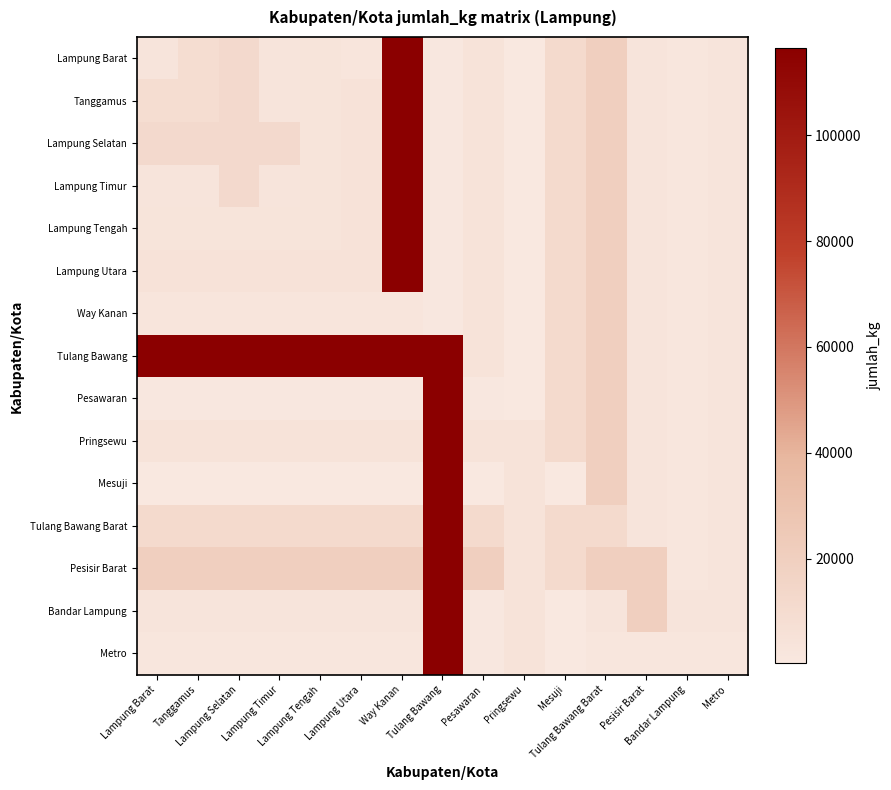

Reading right to left, what are all the values shown in this chart?

Lampung Barat: Metro=3253.6	Bandar Lampung=1626.8	Pesisir Barat=3253.6	Tulang Bawang Barat=19986.1	Mesuji=11155.0	Pringsewu=232.4	Pesawaran=3950.8	Tulang Bawang=929.6	Way Kanan=116430.8	Lampung Utara=2556.4	Lampung Tengah=3485.9	Lampung Timur=3253.6	Lampung Selatan=11619.8	Tanggamus=9295.9	Lampung Barat=3253.6
Tanggamus: Metro=3253.6	Bandar Lampung=1626.8	Pesisir Barat=3253.6	Tulang Bawang Barat=19986.1	Mesuji=11155.0	Pringsewu=232.4	Pesawaran=3950.8	Tulang Bawang=929.6	Way Kanan=116430.8	Lampung Utara=5112.7	Lampung Tengah=3485.9	Lampung Timur=3253.6	Lampung Selatan=11619.8	Tanggamus=9295.9	Lampung Barat=9295.9
Lampung Selatan: Metro=3253.6	Bandar Lampung=1626.8	Pesisir Barat=3253.6	Tulang Bawang Barat=19986.1	Mesuji=11155.0	Pringsewu=232.4	Pesawaran=3950.8	Tulang Bawang=929.6	Way Kanan=116430.8	Lampung Utara=5112.7	Lampung Tengah=3485.9	Lampung Timur=11619.8	Lampung Selatan=11619.8	Tanggamus=11619.8	Lampung Barat=11619.8
Lampung Timur: Metro=3253.6	Bandar Lampung=1626.8	Pesisir Barat=3253.6	Tulang Bawang Barat=19986.1	Mesuji=11155.0	Pringsewu=232.4	Pesawaran=3950.8	Tulang Bawang=929.6	Way Kanan=116430.8	Lampung Utara=5112.7	Lampung Tengah=3485.9	Lampung Timur=3253.6	Lampung Selatan=11619.8	Tanggamus=3253.6	Lampung Barat=3253.6
Lampung Tengah: Metro=3253.6	Bandar Lampung=1626.8	Pesisir Barat=3253.6	Tulang Bawang Barat=19986.1	Mesuji=11155.0	Pringsewu=232.4	Pesawaran=3950.8	Tulang Bawang=929.6	Way Kanan=116430.8	Lampung Utara=5112.7	Lampung Tengah=3485.9	Lampung Timur=3485.9	Lampung Selatan=3485.9	Tanggamus=3485.9	Lampung Barat=3485.9
Lampung Utara: Metro=3253.6	Bandar Lampung=1626.8	Pesisir Barat=3253.6	Tulang Bawang Barat=19986.1	Mesuji=11155.0	Pringsewu=232.4	Pesawaran=3950.8	Tulang Bawang=929.6	Way Kanan=116430.8	Lampung Utara=5112.7	Lampung Tengah=5112.7	Lampung Timur=5112.7	Lampung Selatan=5112.7	Tanggamus=5112.7	Lampung Barat=5112.7
Way Kanan: Metro=3253.6	Bandar Lampung=1626.8	Pesisir Barat=3253.6	Tulang Bawang Barat=19986.1	Mesuji=11155.0	Pringsewu=232.4	Pesawaran=3950.8	Tulang Bawang=929.6	Way Kanan=2556.4	Lampung Utara=2556.4	Lampung Tengah=2556.4	Lampung Timur=2556.4	Lampung Selatan=2556.4	Tanggamus=2556.4	Lampung Barat=2556.4
Tulang Bawang: Metro=3253.6	Bandar Lampung=1626.8	Pesisir Barat=3253.6	Tulang Bawang Barat=19986.1	Mesuji=11155.0	Pringsewu=232.4	Pesawaran=3950.8	Tulang Bawang=116430.8	Way Kanan=116430.8	Lampung Utara=116430.8	Lampung Tengah=116430.8	Lampung Timur=116430.8	Lampung Selatan=116430.8	Tanggamus=116430.8	Lampung Barat=116430.8
Pesawaran: Metro=3253.6	Bandar Lampung=1626.8	Pesisir Barat=3253.6	Tulang Bawang Barat=19986.1	Mesuji=11155.0	Pringsewu=232.4	Pesawaran=929.6	Tulang Bawang=116430.8	Way Kanan=929.6	Lampung Utara=929.6	Lampung Tengah=929.6	Lampung Timur=929.6	Lampung Selatan=929.6	Tanggamus=929.6	Lampung Barat=929.6
Pringsewu: Metro=3253.6	Bandar Lampung=1626.8	Pesisir Barat=3253.6	Tulang Bawang Barat=19986.1	Mesuji=11155.0	Pringsewu=3950.8	Pesawaran=3950.8	Tulang Bawang=116430.8	Way Kanan=3950.8	Lampung Utara=3950.8	Lampung Tengah=3950.8	Lampung Timur=3950.8	Lampung Selatan=3950.8	Tanggamus=3950.8	Lampung Barat=3950.8
Mesuji: Metro=3253.6	Bandar Lampung=1626.8	Pesisir Barat=3253.6	Tulang Bawang Barat=19986.1	Mesuji=232.4	Pringsewu=3950.8	Pesawaran=232.4	Tulang Bawang=116430.8	Way Kanan=232.4	Lampung Utara=232.4	Lampung Tengah=232.4	Lampung Timur=232.4	Lampung Selatan=232.4	Tanggamus=232.4	Lampung Barat=232.4
Tulang Bawang Barat: Metro=3253.6	Bandar Lampung=1626.8	Pesisir Barat=3253.6	Tulang Bawang Barat=11155.0	Mesuji=11155.0	Pringsewu=3950.8	Pesawaran=11155.0	Tulang Bawang=116430.8	Way Kanan=11155.0	Lampung Utara=11155.0	Lampung Tengah=11155.0	Lampung Timur=11155.0	Lampung Selatan=11155.0	Tanggamus=11155.0	Lampung Barat=11155.0
Pesisir Barat: Metro=3253.6	Bandar Lampung=1626.8	Pesisir Barat=19986.1	Tulang Bawang Barat=19986.1	Mesuji=11155.0	Pringsewu=3950.8	Pesawaran=19986.1	Tulang Bawang=116430.8	Way Kanan=19986.1	Lampung Utara=19986.1	Lampung Tengah=19986.1	Lampung Timur=19986.1	Lampung Selatan=19986.1	Tanggamus=19986.1	Lampung Barat=19986.1
Bandar Lampung: Metro=3253.6	Bandar Lampung=3253.6	Pesisir Barat=19986.1	Tulang Bawang Barat=3253.6	Mesuji=232.4	Pringsewu=3950.8	Pesawaran=929.6	Tulang Bawang=116430.8	Way Kanan=3253.6	Lampung Utara=3253.6	Lampung Tengah=3253.6	Lampung Timur=3253.6	Lampung Selatan=3253.6	Tanggamus=3253.6	Lampung Barat=3253.6
Metro: Metro=1626.8	Bandar Lampung=1626.8	Pesisir Barat=1626.8	Tulang Bawang Barat=1626.8	Mesuji=232.4	Pringsewu=3950.8	Pesawaran=929.6	Tulang Bawang=116430.8	Way Kanan=1626.8	Lampung Utara=1626.8	Lampung Tengah=1626.8	Lampung Timur=1626.8	Lampung Selatan=1626.8	Tanggamus=1626.8	Lampung Barat=1626.8